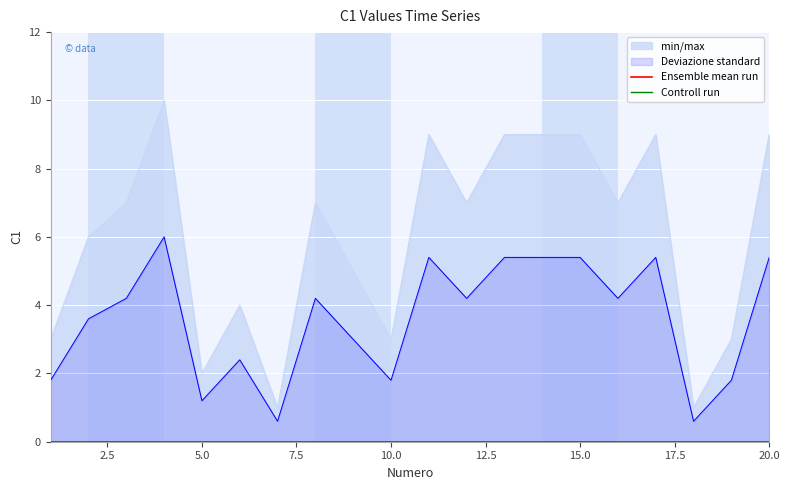

The value of Deviazione standard at 15.0 is 5.4. True or false?

True